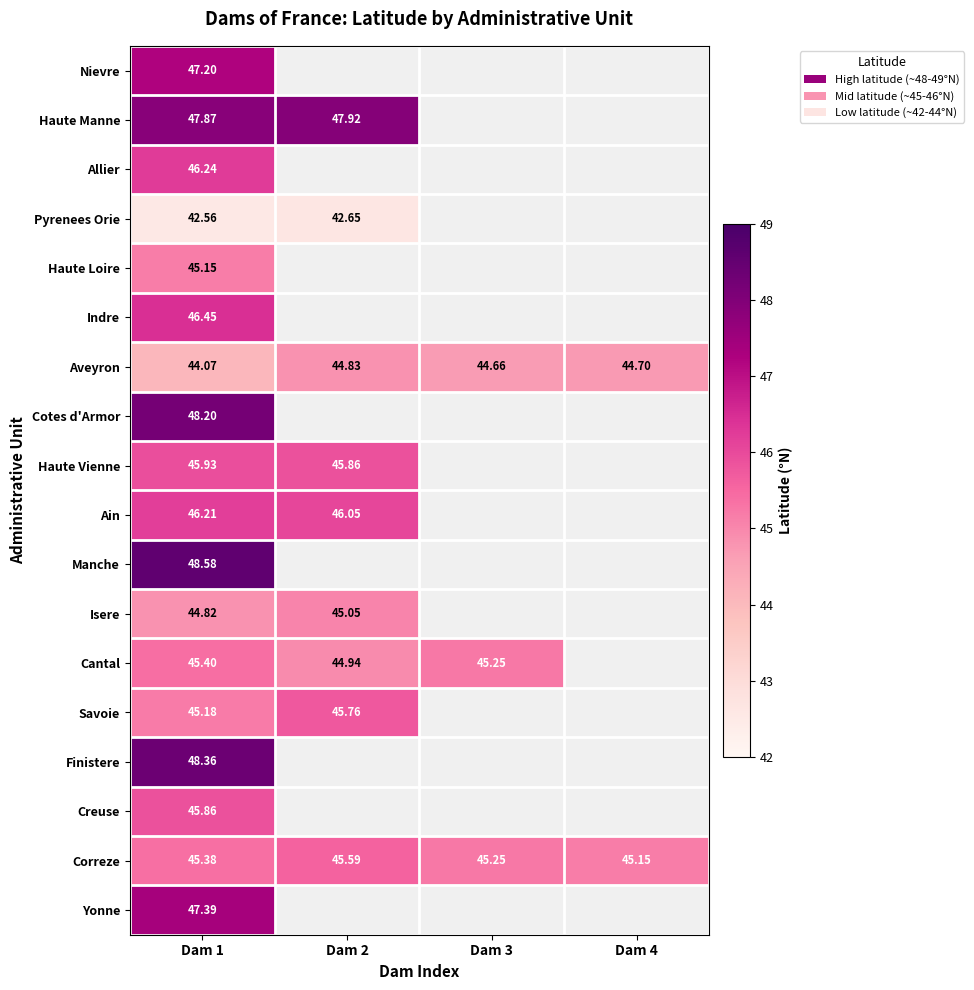

How many distinct data groups are displayed?

18